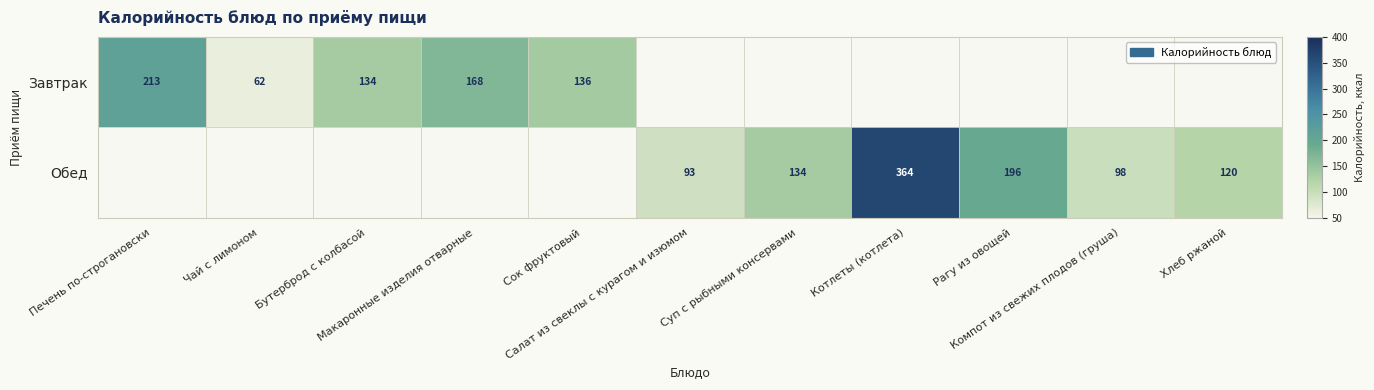

Between Печень по-строгановски and Макаронные изделия отварные, which series saw the biggest shift?

Завтрак